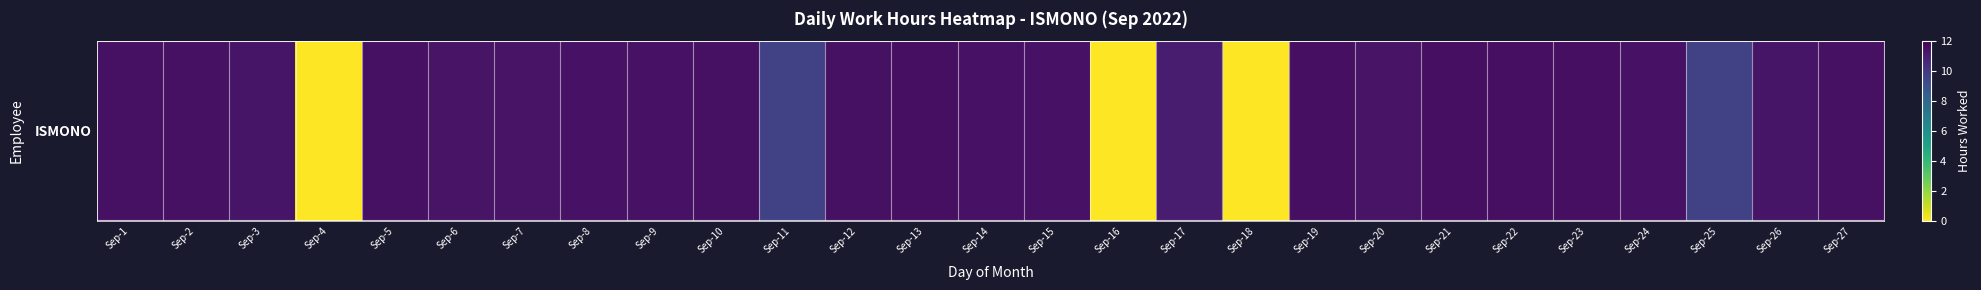

Reading left to right, list all the values displayed in this chart.

11.5	11.5	11.3	0.0	11.5	11.4	11.4	11.4	11.4	11.4	9.6	11.4	11.5	11.4	11.4	0.0	11.1	0.0	11.5	11.4	11.5	11.5	11.5	11.4	9.7	11.3	11.4